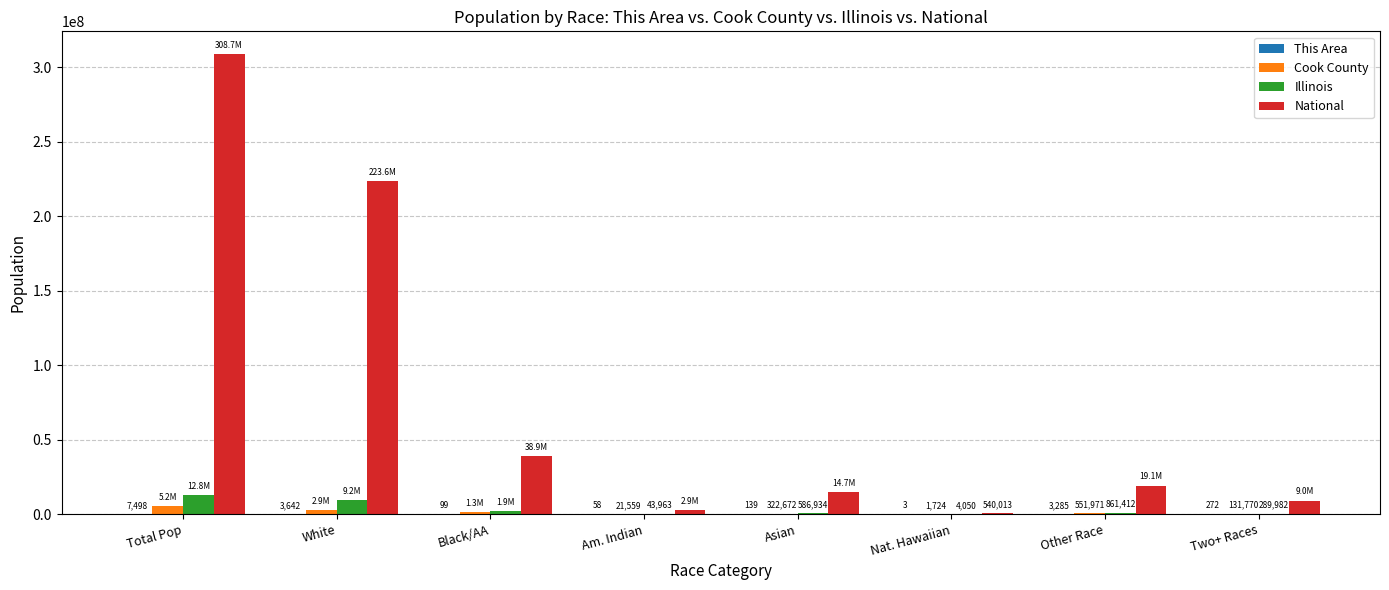

At which category is the sum across all series the highest?

Total Pop